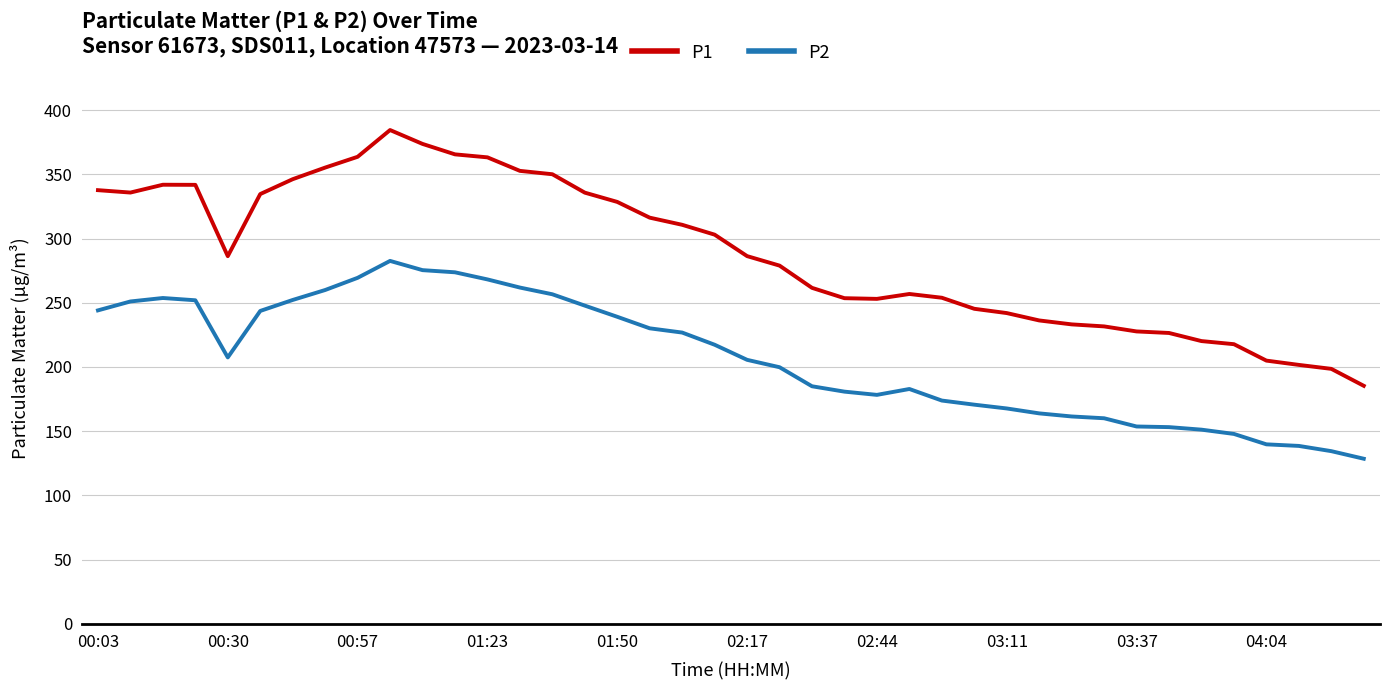

List the series in order of their peak value, lowest first.

P2, P1